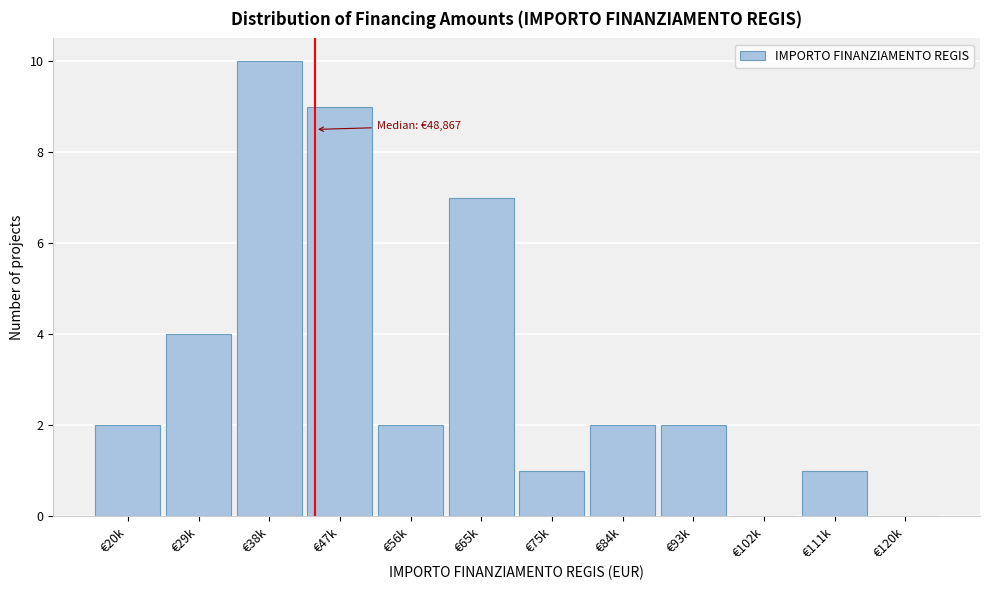

Reading right to left, list all the values displayed in this chart.

€120k=0	€111k=1	€102k=0	€93k=2	€84k=2	€75k=1	€65k=7	€56k=2	€47k=9	€38k=10	€29k=4	€20k=2